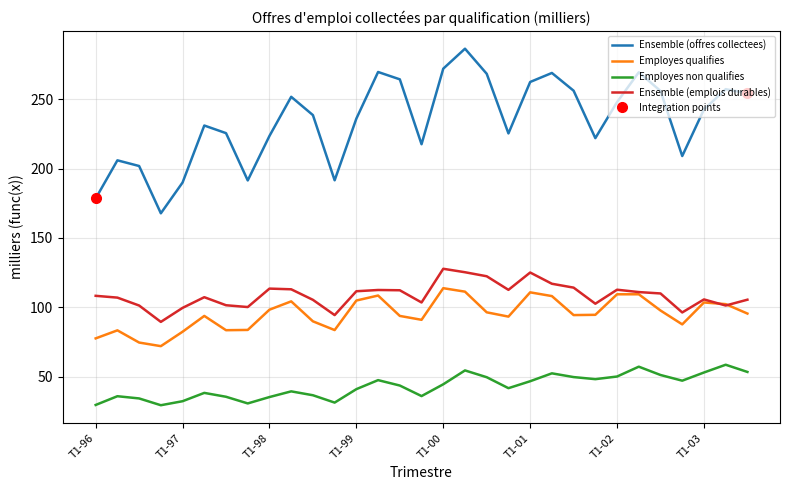

True or false: Ensemble (offres collectees) has a value of 456.2 at 13.

False